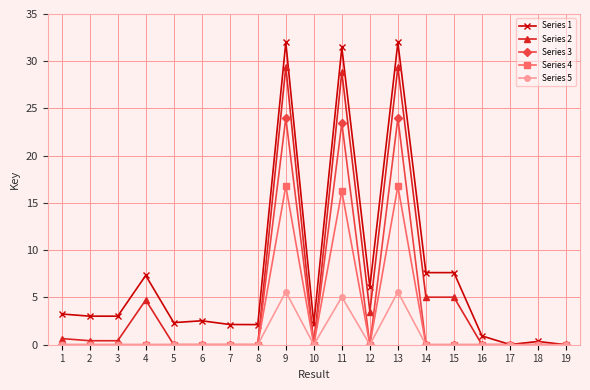

The Series 4 series shows 0.0 at 10. True or false?

True